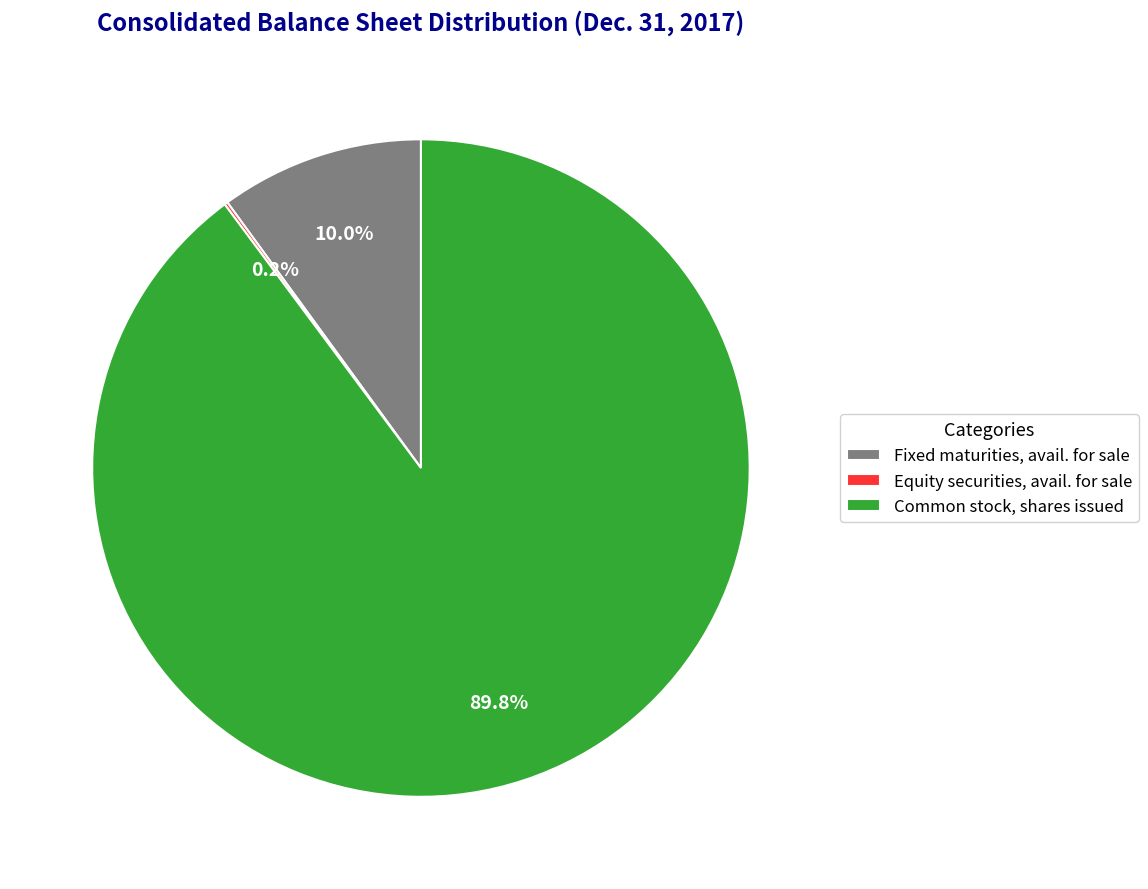

To the nearest percent, what percentage of the pie is Common stock, shares issued?

90%